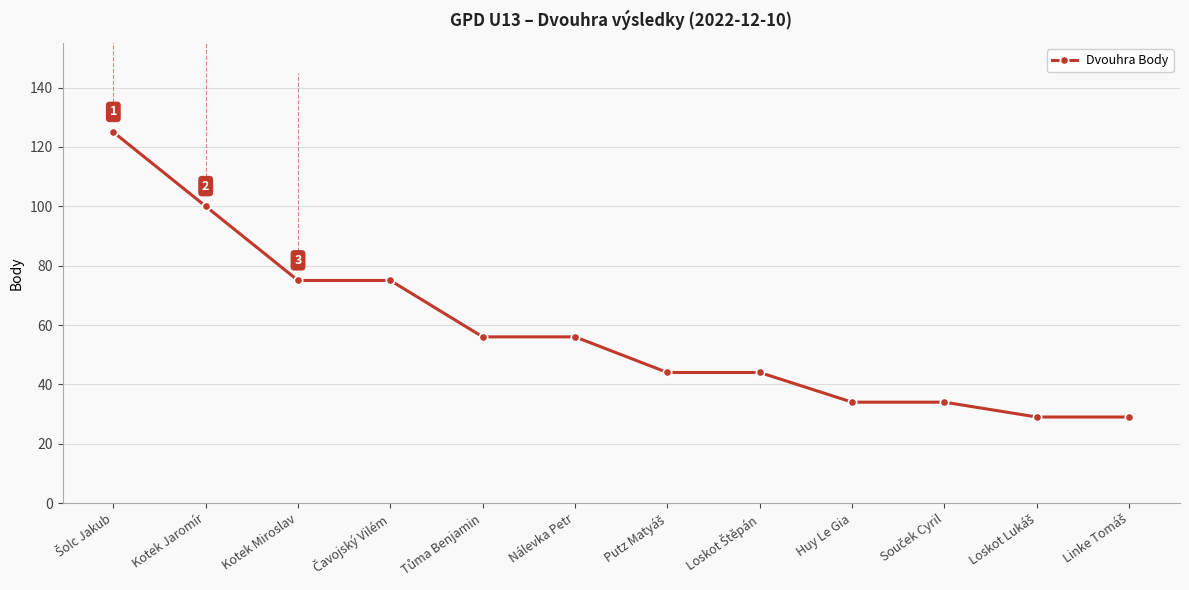

What is the average value?

58